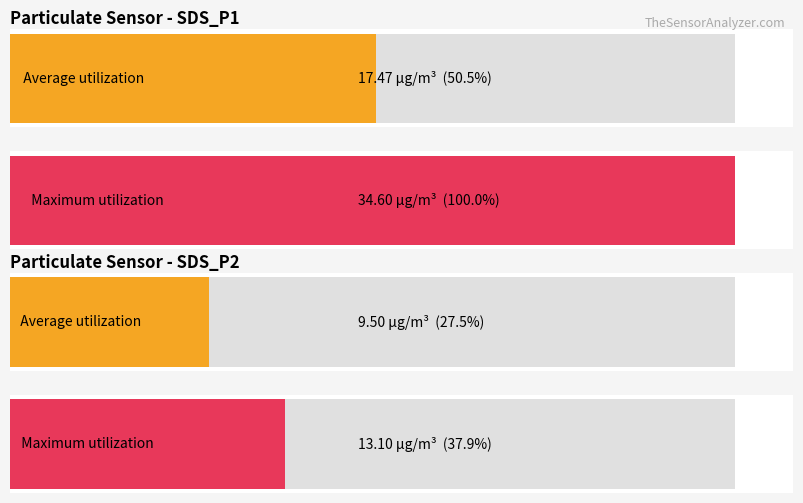

Where is Average utilization nearest to the value 21?

SDS_P1